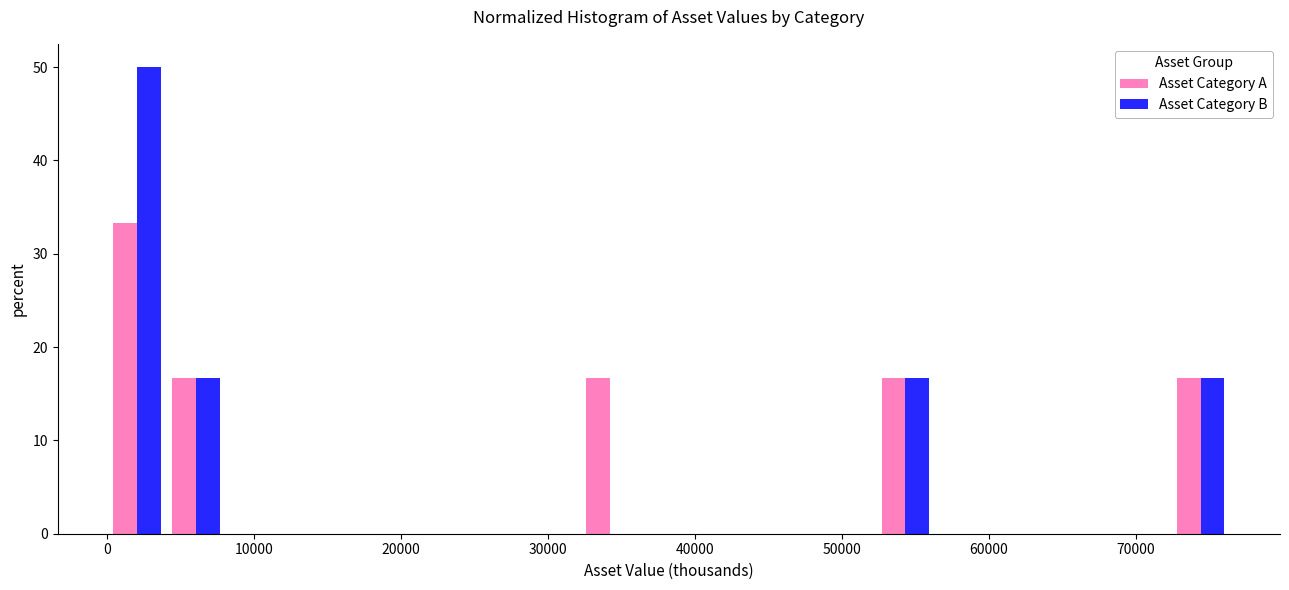

In the Asset Category B series, which range on the x-axis has the tallest bar?

0 to 4000